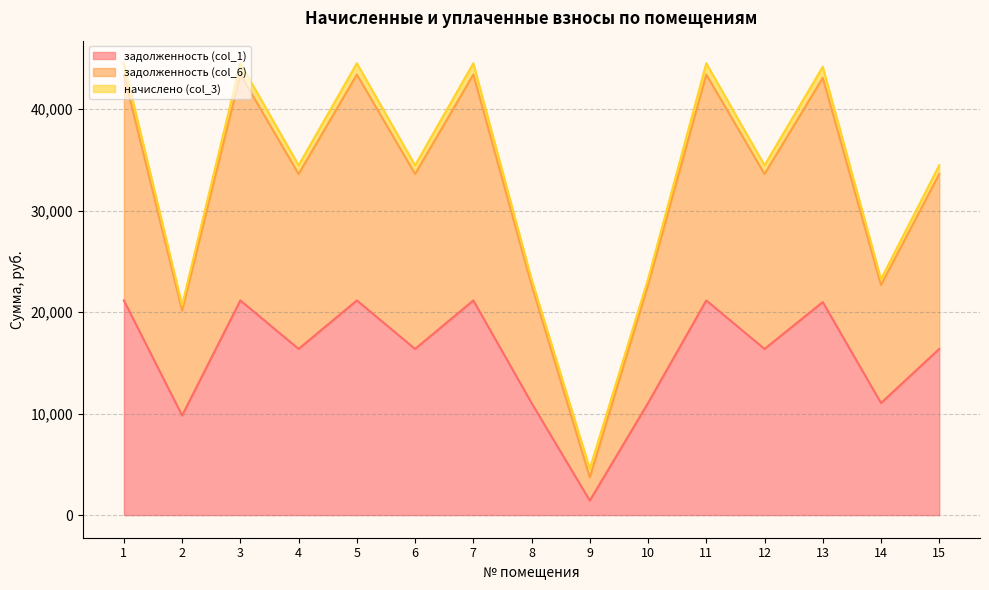

Between 12 and 15, which series saw the biggest shift?

задолженность (col_1)